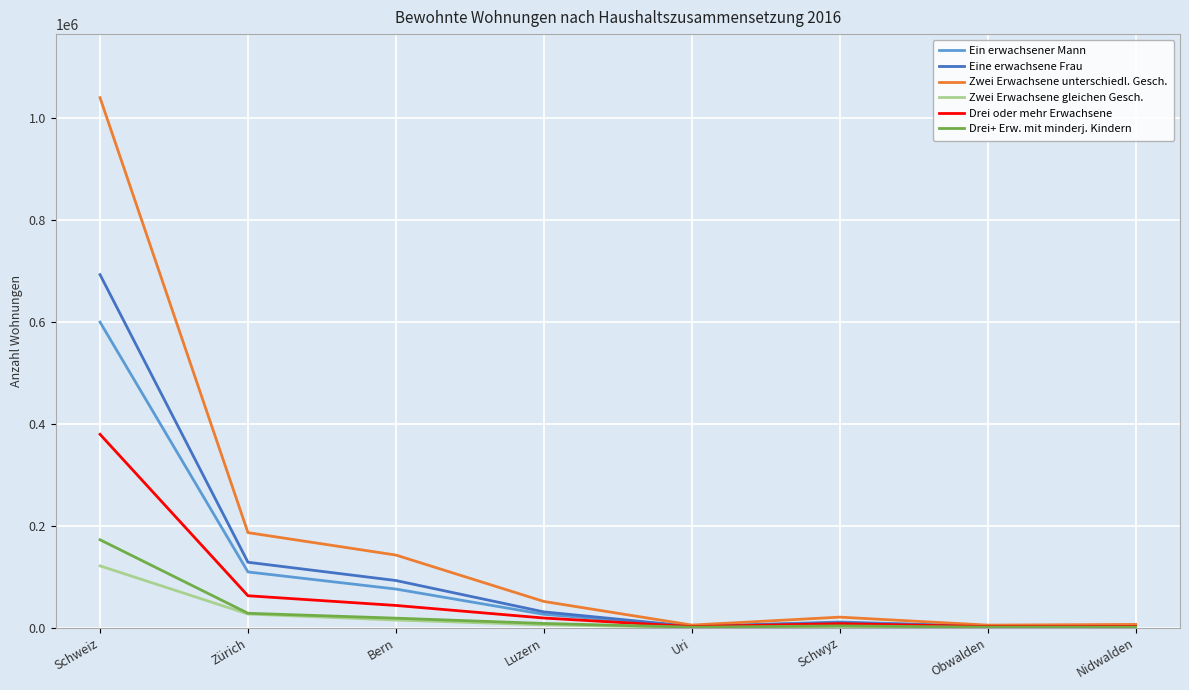

List the series in order of their peak value, lowest first.

Zwei Erwachsene gleichen Gesch., Drei+ Erw. mit minderj. Kindern, Drei oder mehr Erwachsene, Ein erwachsener Mann, Eine erwachsene Frau, Zwei Erwachsene unterschiedl. Gesch.